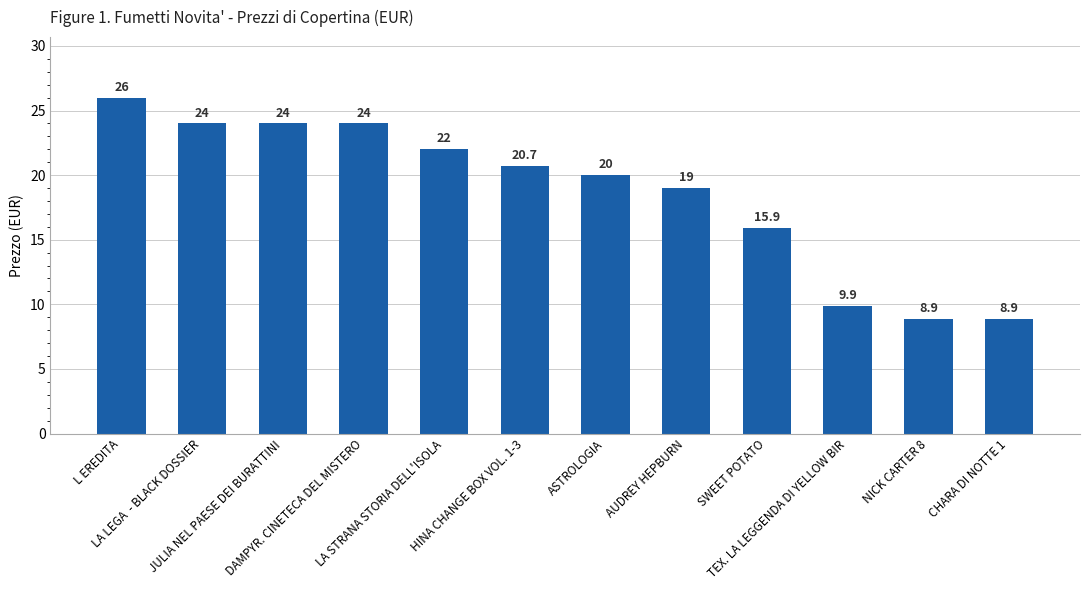

What is the ratio of the value at HINA CHANGE BOX VOL. 1-3 to the value at JULIA NEL PAESE DEI BURATTINI?

0.9